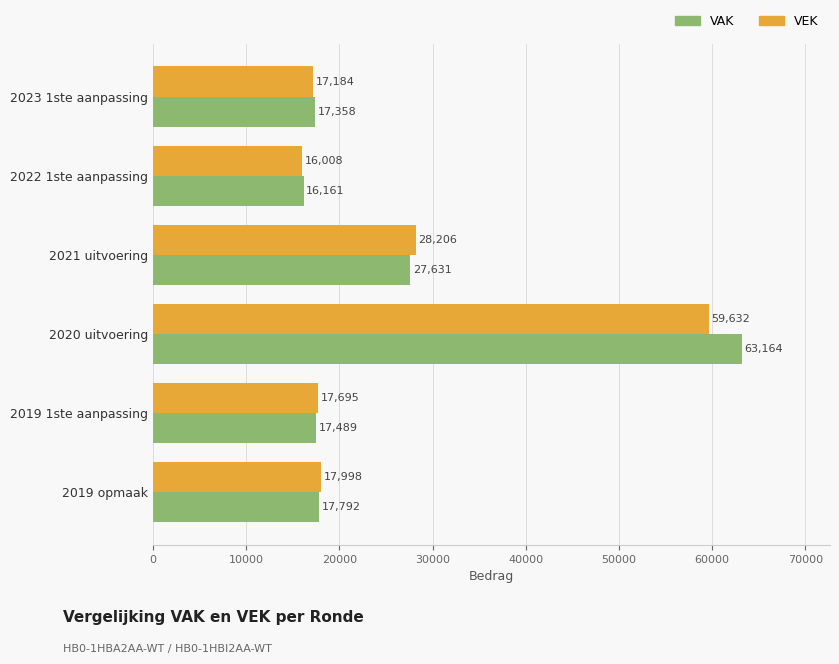

At which label does VAK reach its peak?

2020 uitvoering